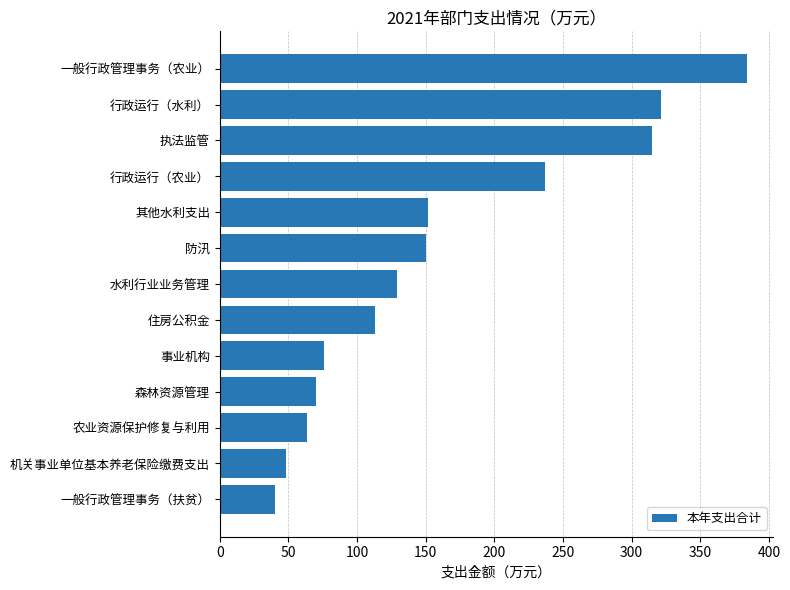

What is the minimum value shown in the chart?

40.0